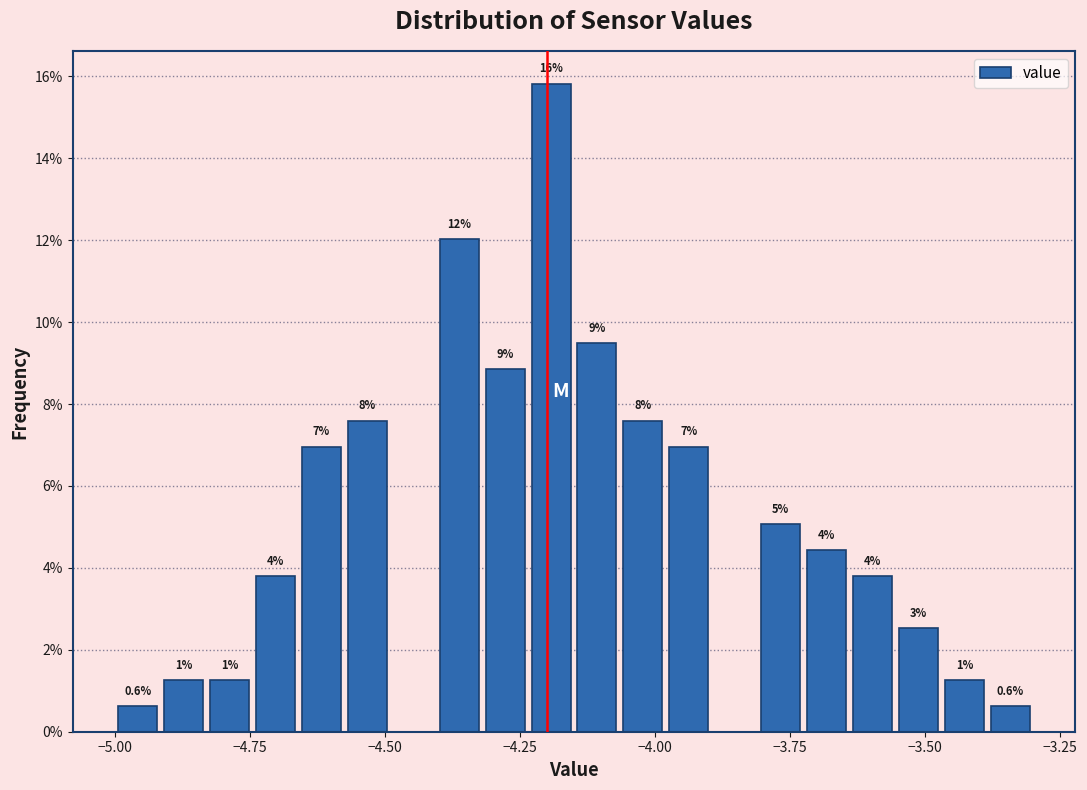

Read against the x-axis, roughly where is the centre of the tallest bar?

-4.20